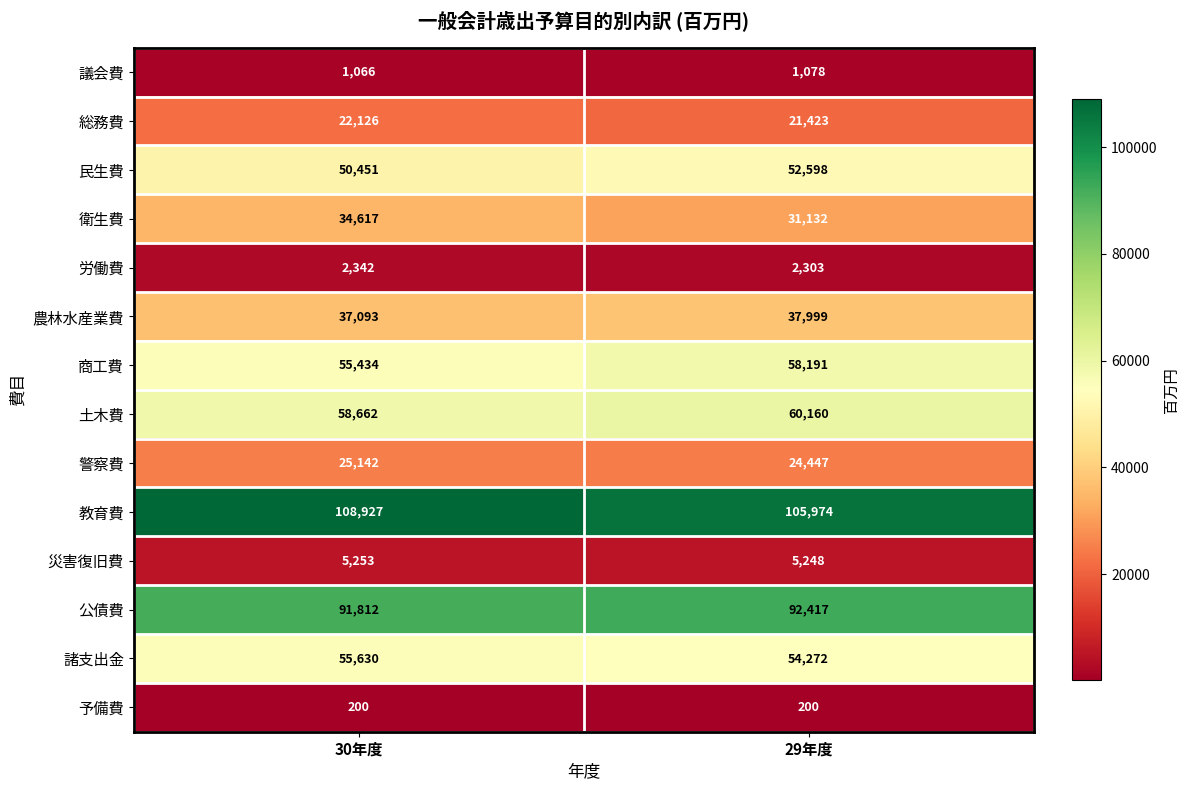

What is the difference between the highest and lowest values at 30年度?

108727